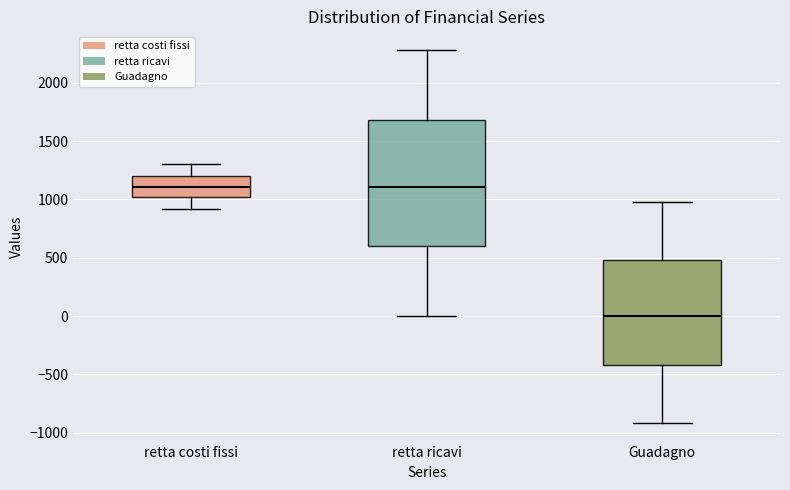

Which box is the tallest, from its lower edge to its upper edge?

retta ricavi